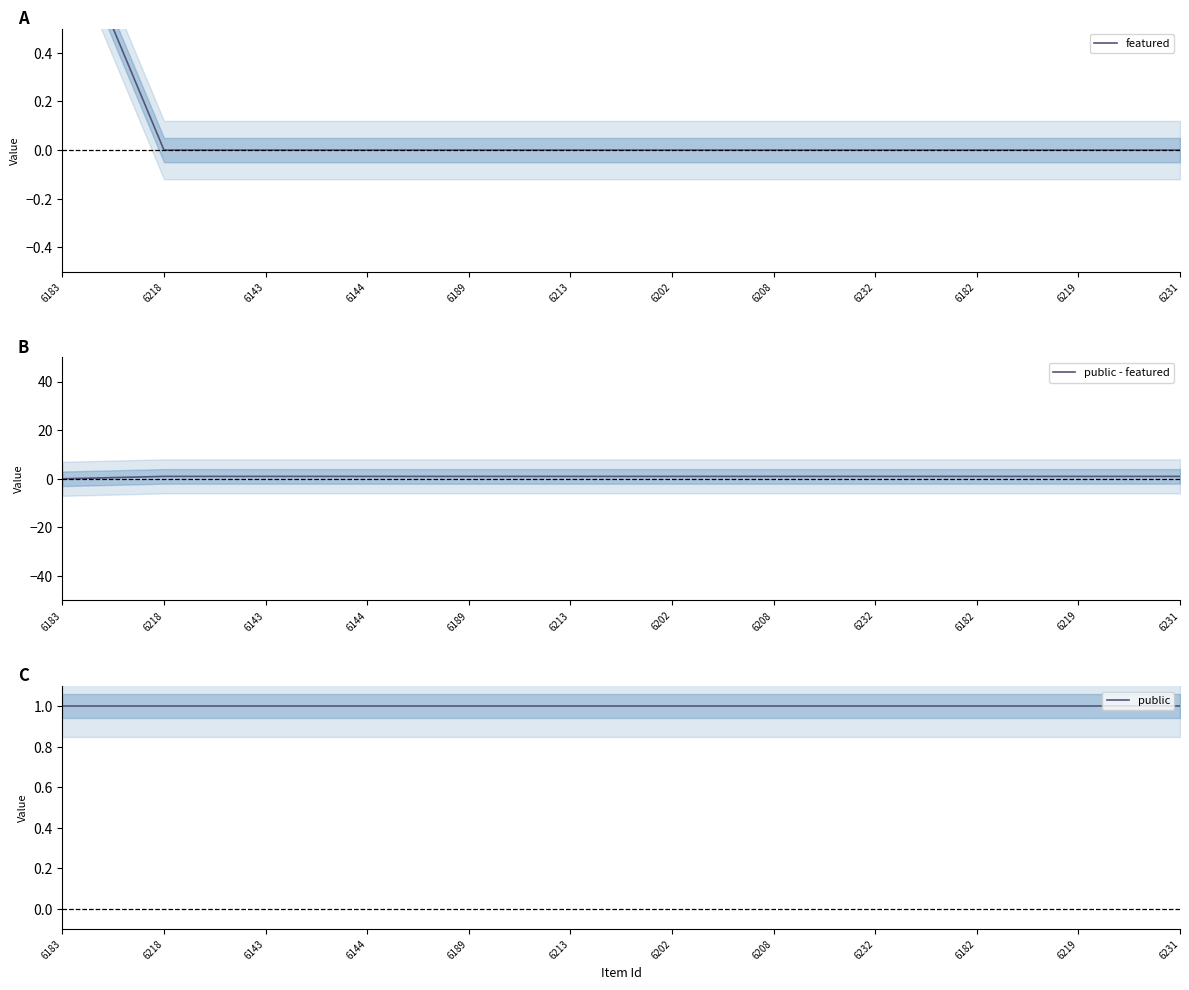

Which label corresponds to the largest value in the chart?

6183